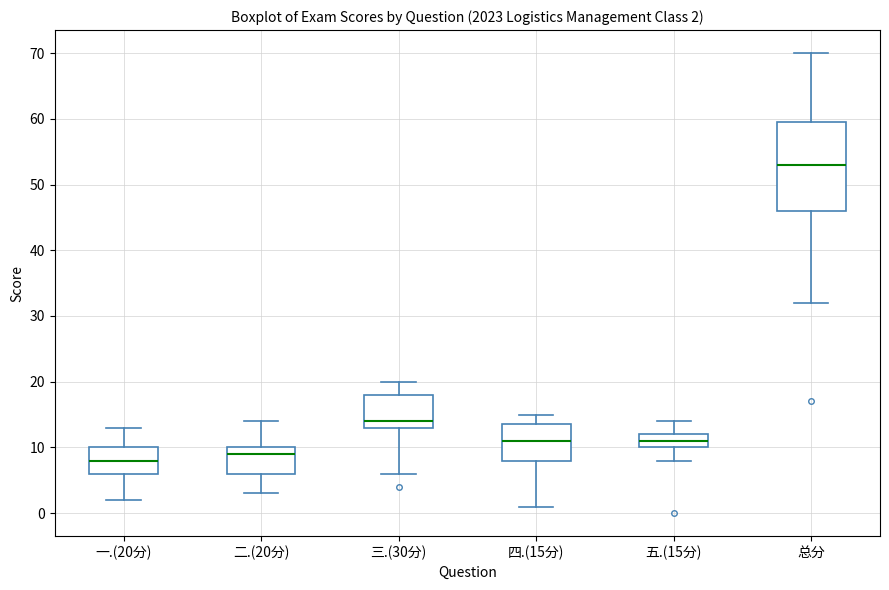

Which box's median line is the lowest?

一.(20分)